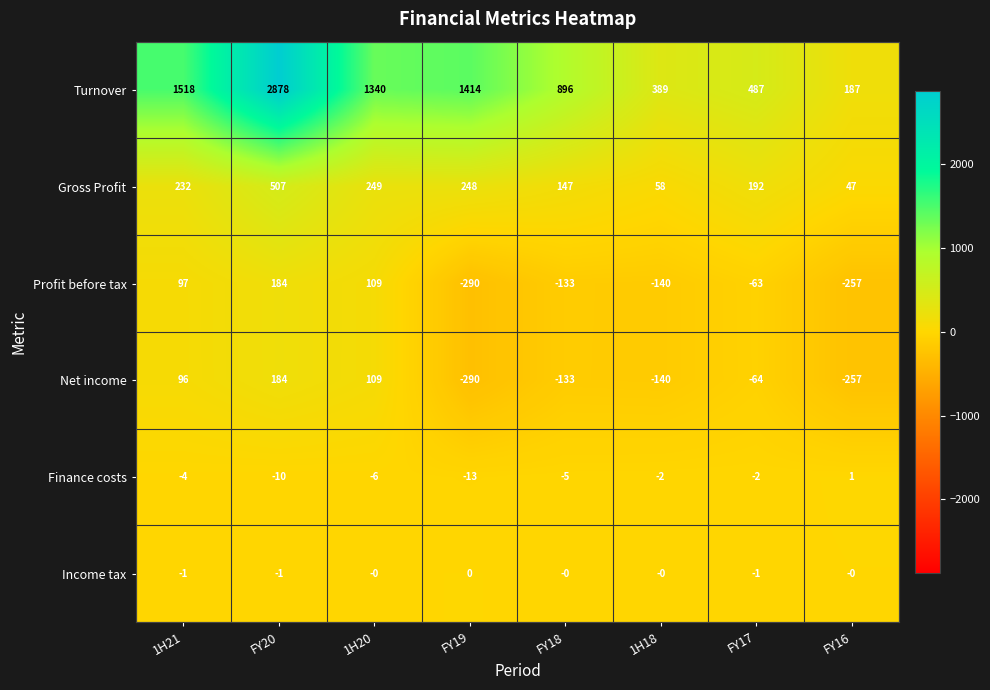

What is the total value across all series at 1H18?

165